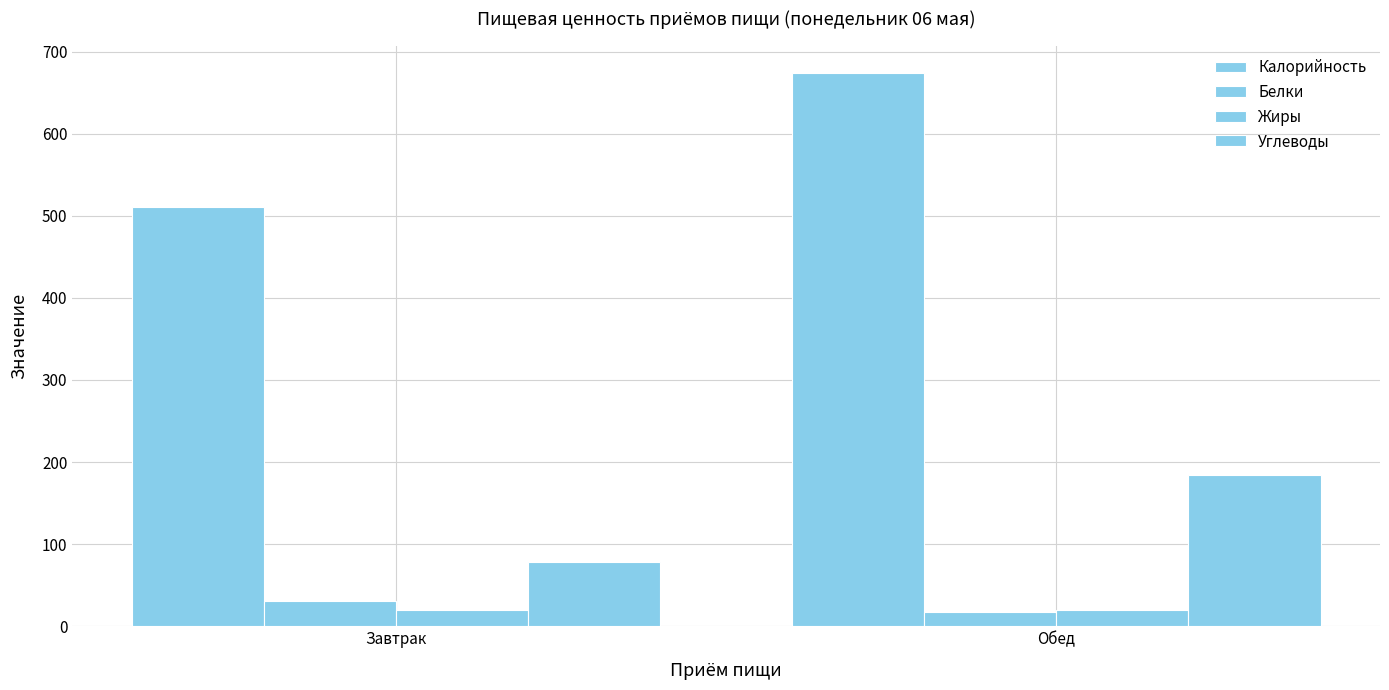

Are the bars horizontal?

No